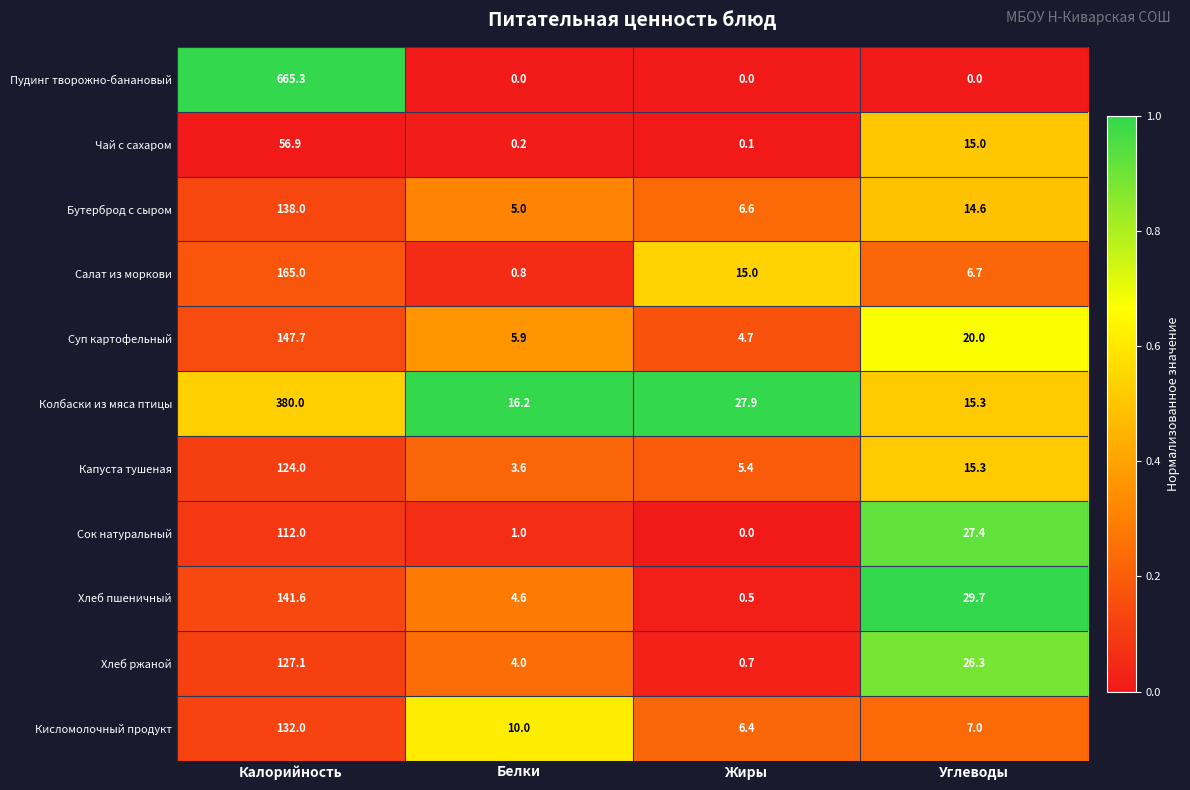

What is the difference between the maximum and minimum values in the Суп картофельный series?

143.0